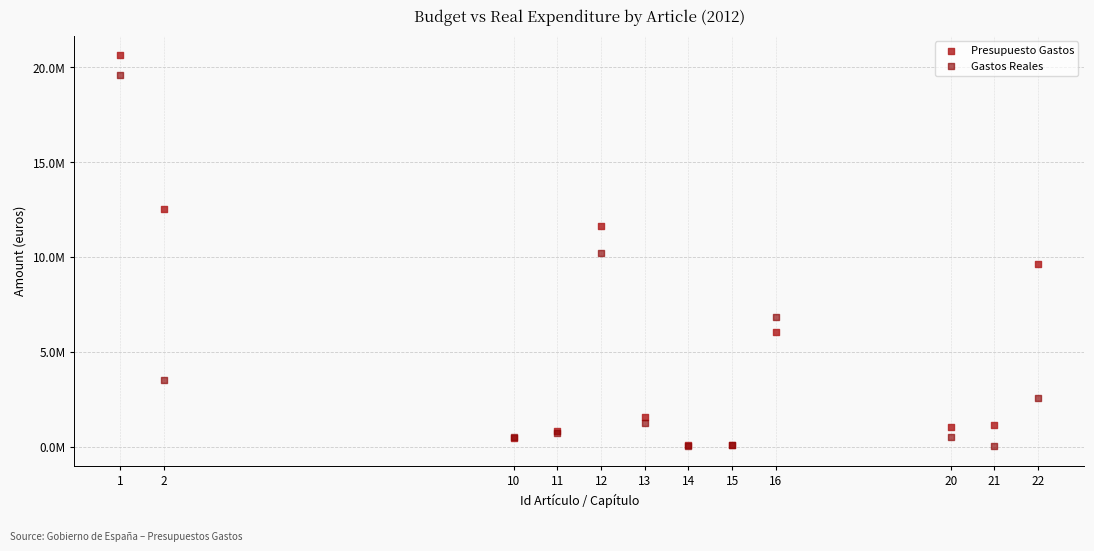

Which series contains the highest Y value?

Presupuesto Gastos